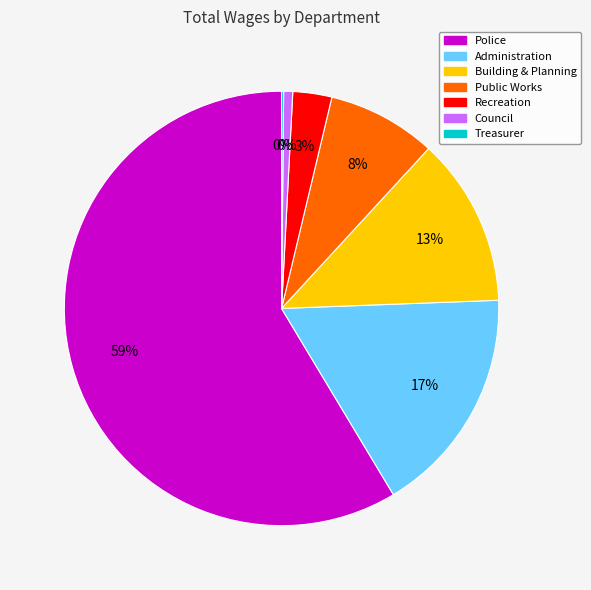

Between Treasurer and Building & Planning, which is larger?

Building & Planning